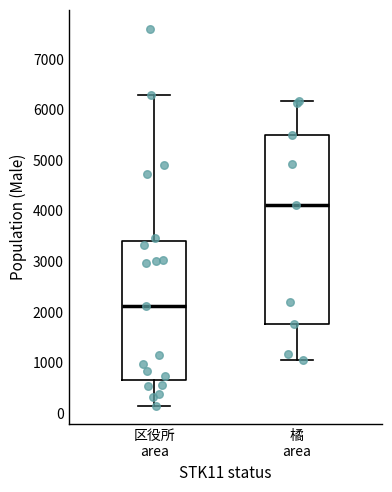

Which box is the tallest, from its lower edge to its upper edge?

橘 area